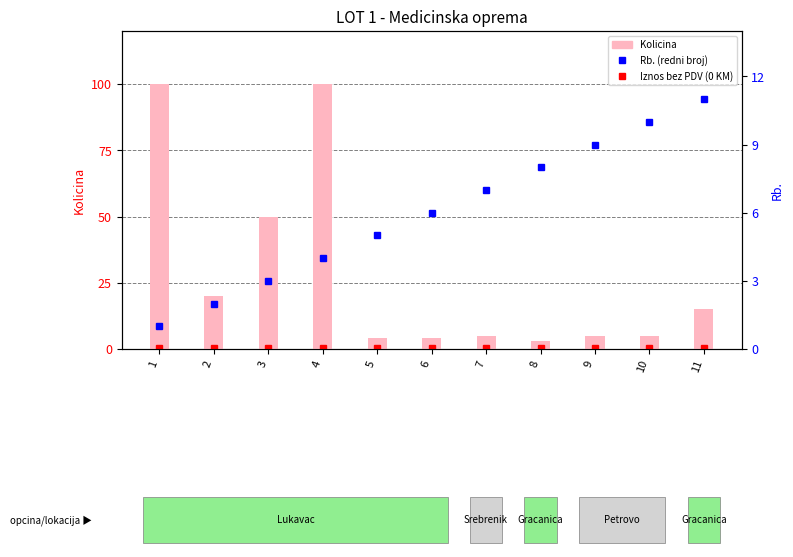

What is the difference between the maximum and second lowest values in the Rb. (redni broj) series?

9.0